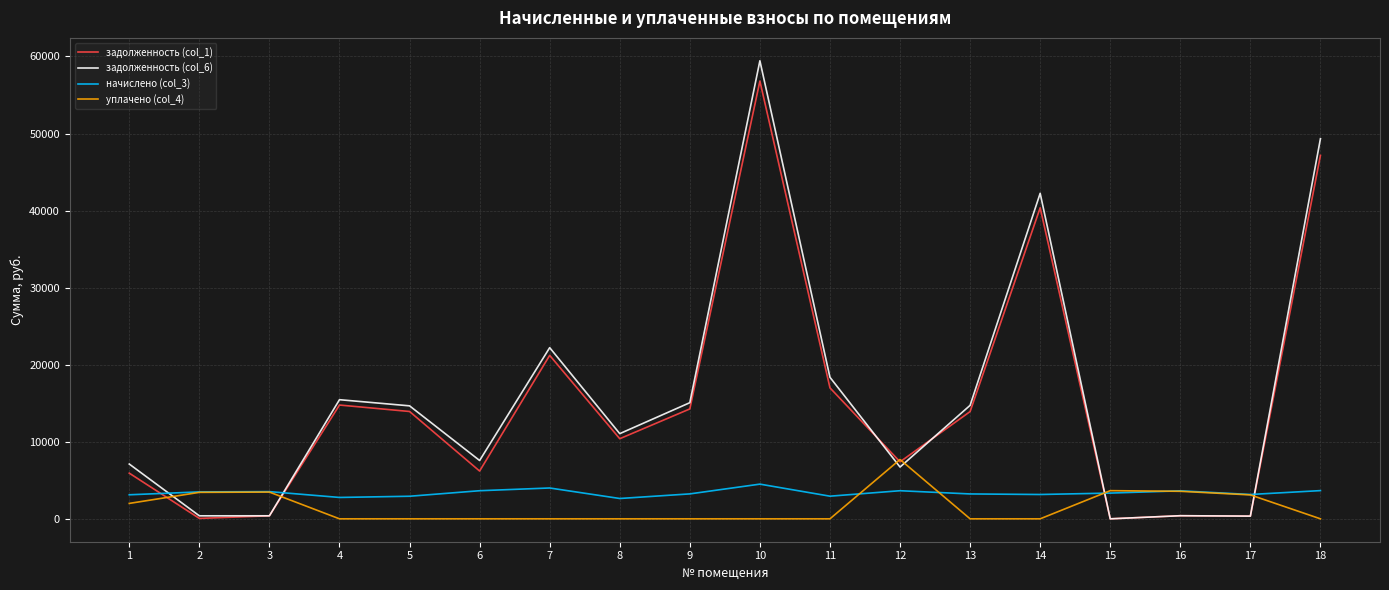

How many lines are shown in the chart?

4